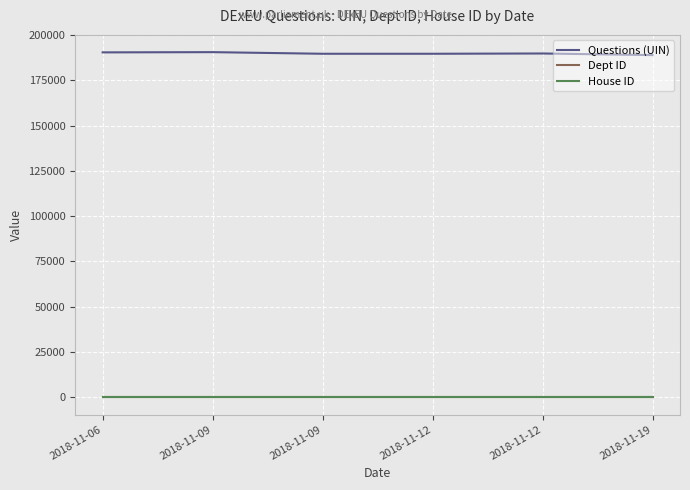

How many lines are shown in the chart?

3